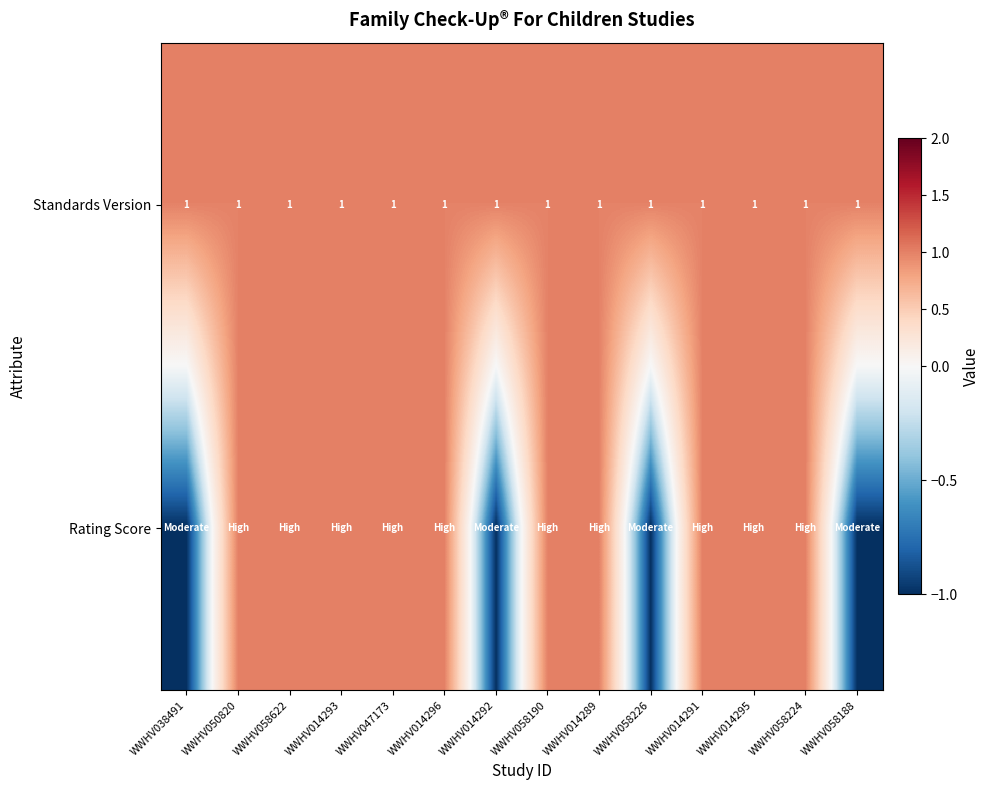

What is the sum of all Standards Version values?

14